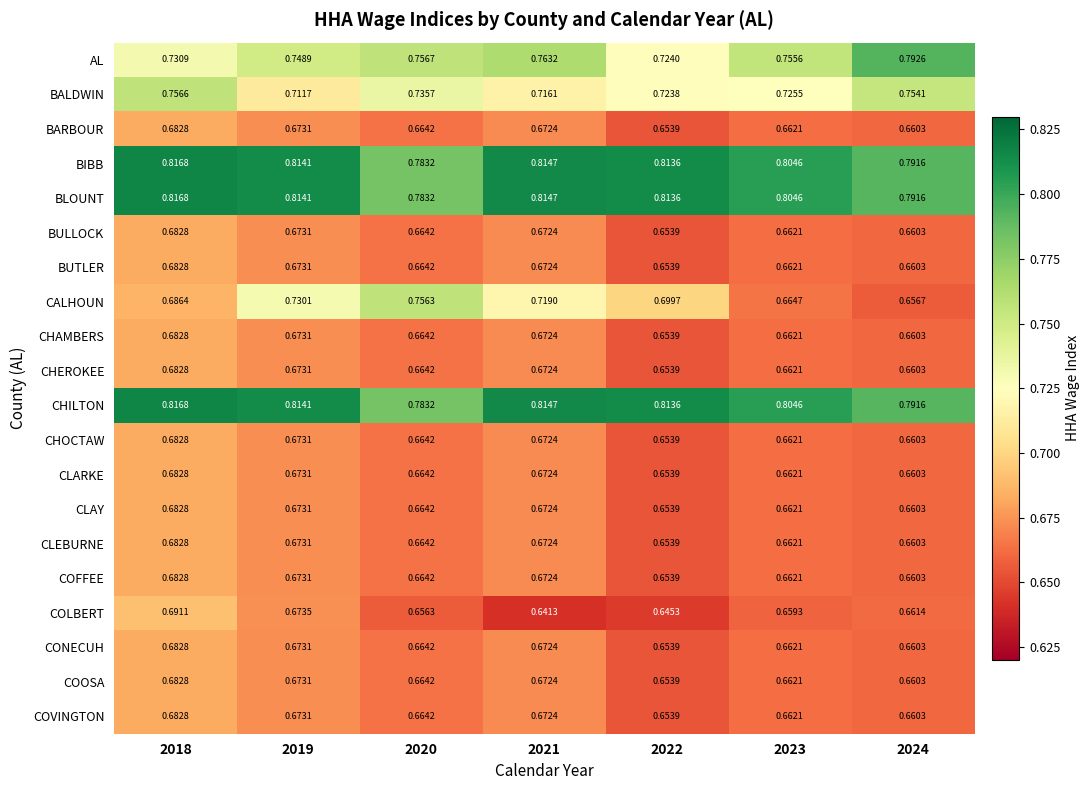

Which series has the largest range (max minus min)?

CALHOUN